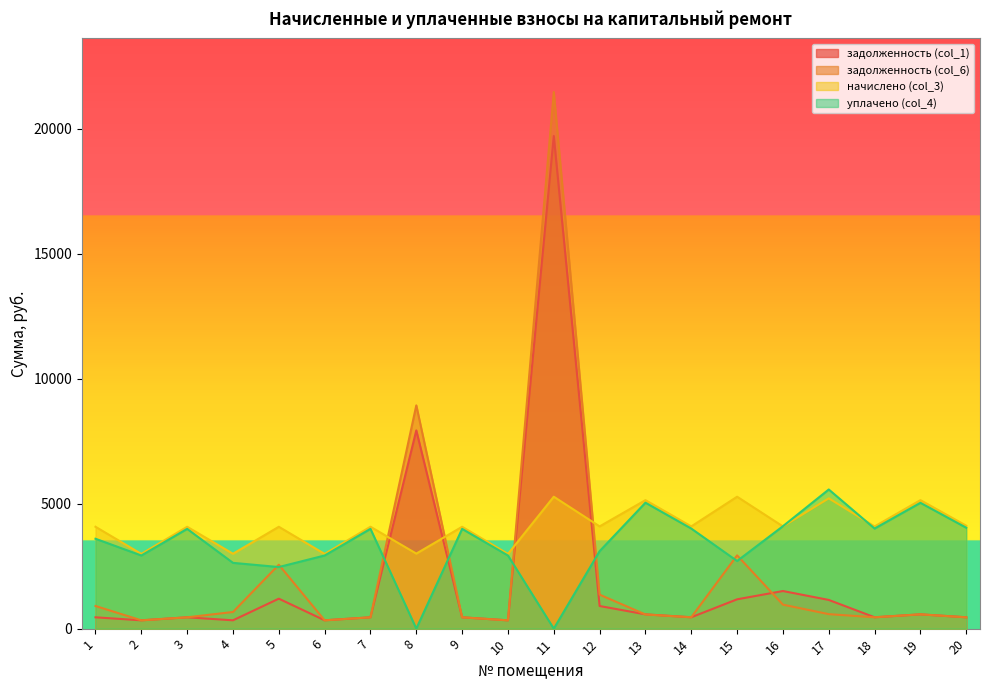

Rank the categories by уплачено (col_4) value from highest to lowest.

17, 13, 19, 16, 20, 18, 14, 7, 3, 9, 1, 12, 2, 6, 10, 15, 4, 5, 8, 11